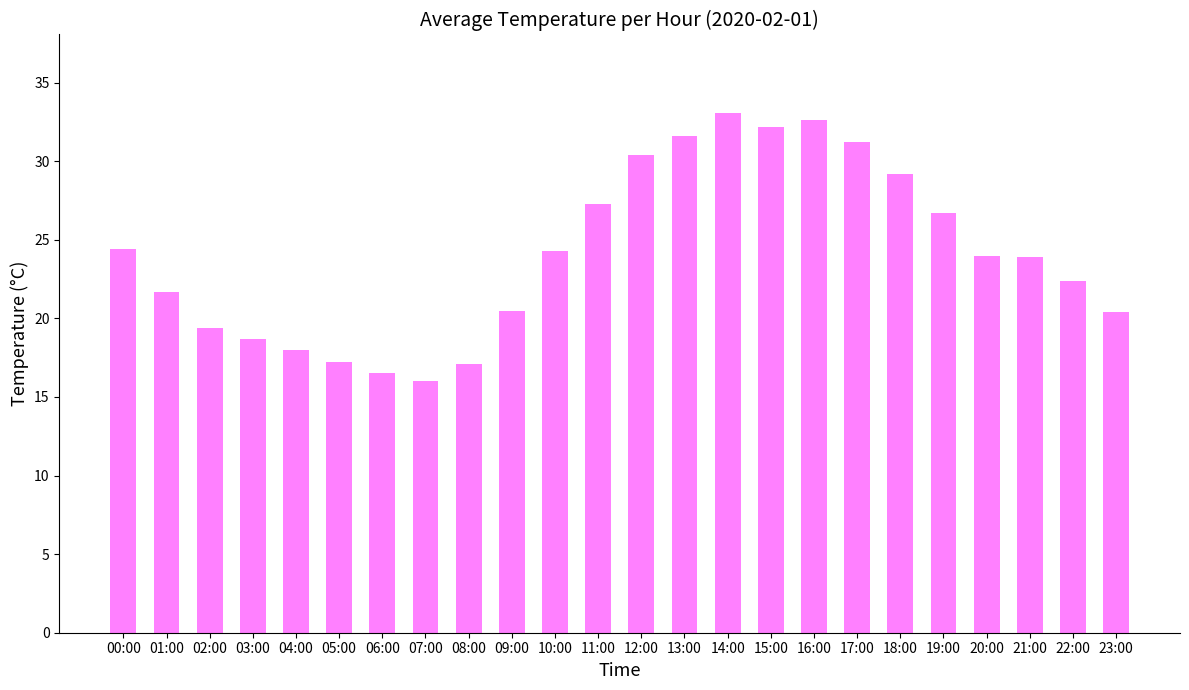

The chart shows a value of 24.0 at 20:00. True or false?

True